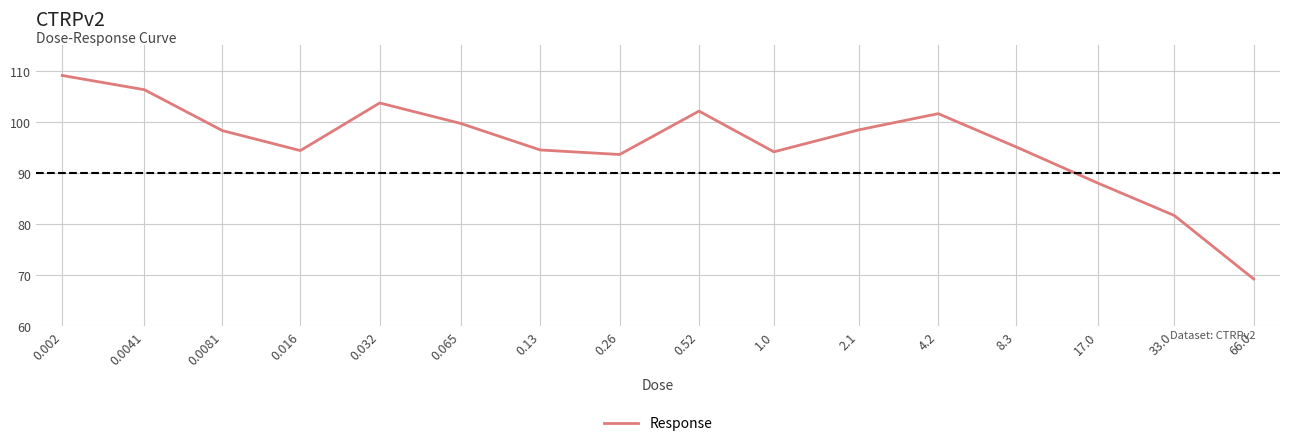

True or false: the data shows 62.0 at 2.1.

False